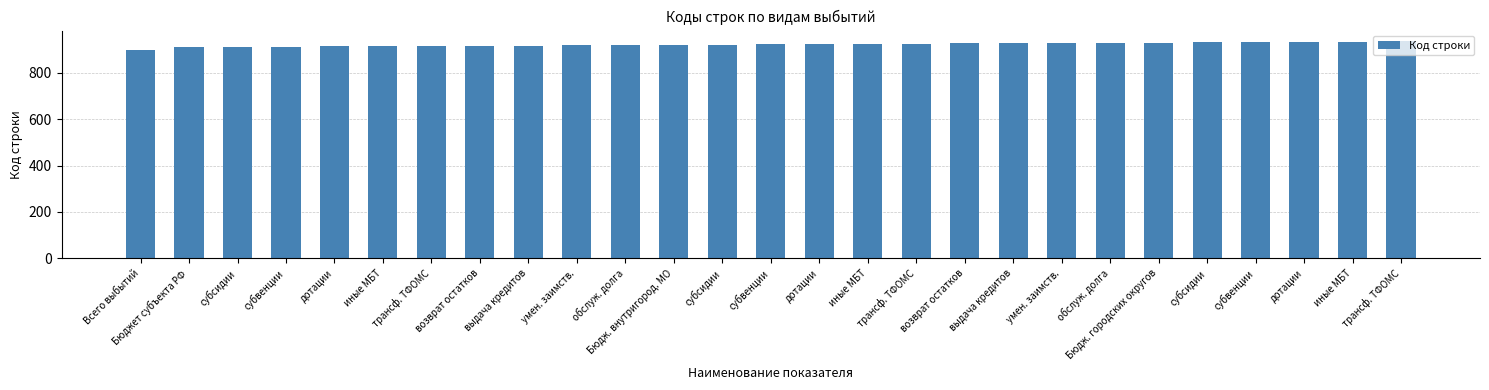

Count the number of data series in this chart.

1